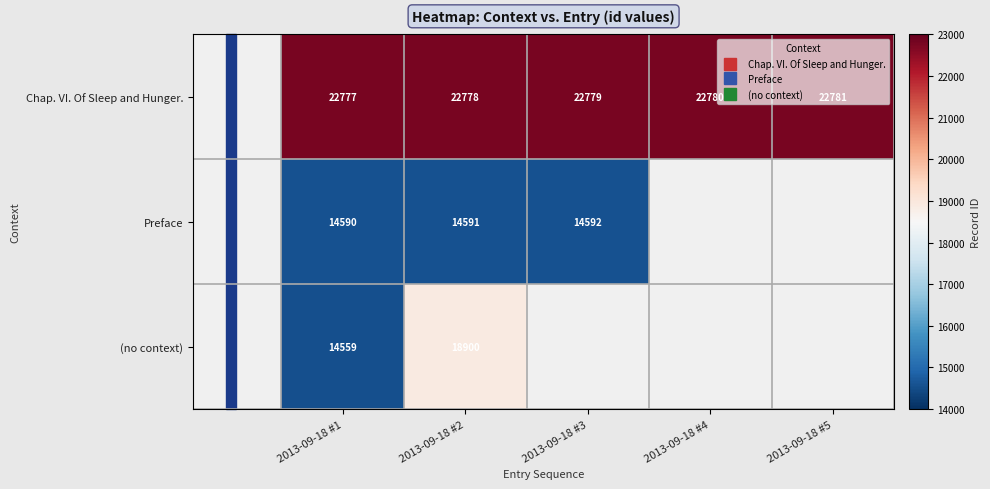

The value of (no context) at 2013-09-18 #1 is 7414.2. True or false?

False